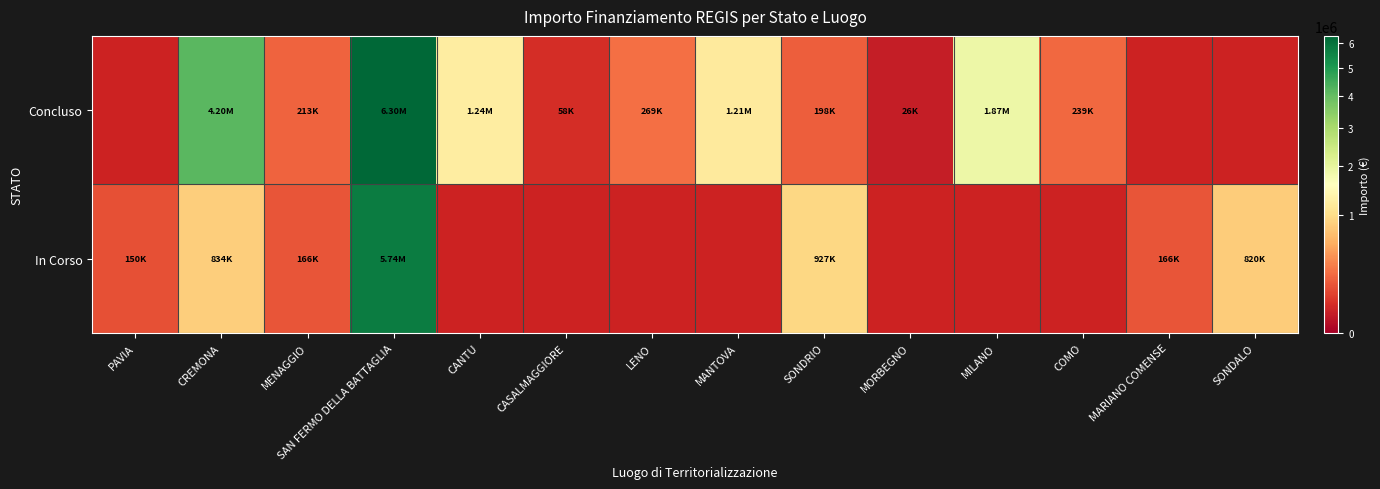

The Concluso series shows 212514.4 at MENAGGIO. True or false?

True